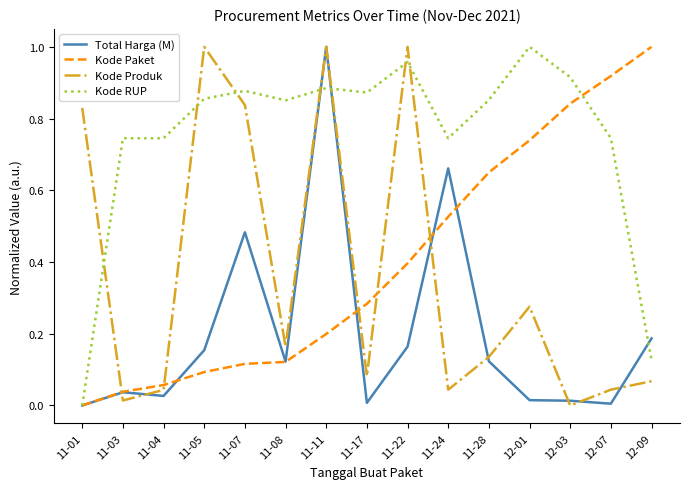

How many values in Total Harga (M) are above zero?

14